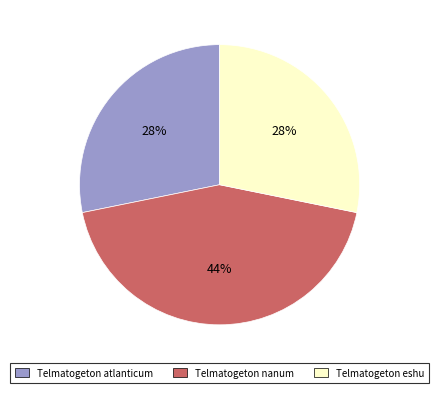

Is it true that Telmatogeton eshu is 28% of the pie?

True